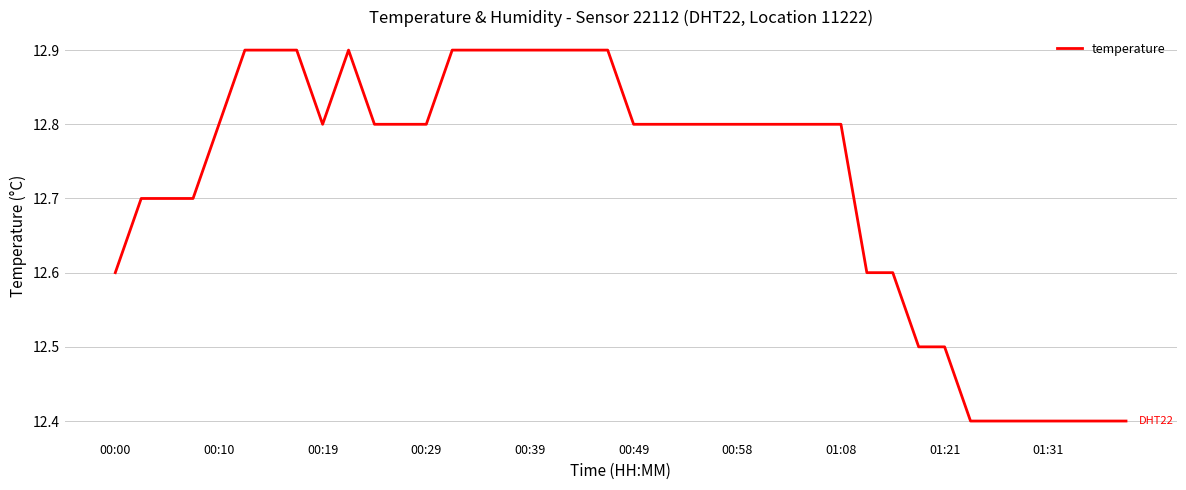

What is the smallest value displayed?

12.4